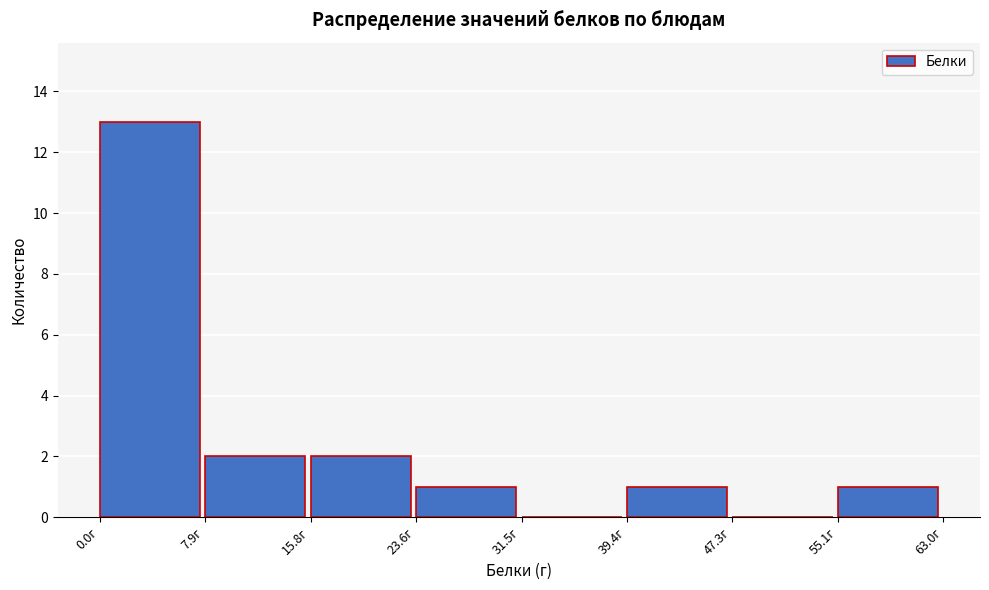

Reading left to right, transcribe this chart: for each bar, give the range it covers on the x-axis and its height. Neither the bar edges nor the heights are printed on the chart, so give them approximately, as read against the axes.

0 to 8: 13
8 to 16: 2
16 to 24: 2
24 to 32: 1
32 to 39: 0
39 to 47: 1
47 to 55: 0
55 to 63: 1